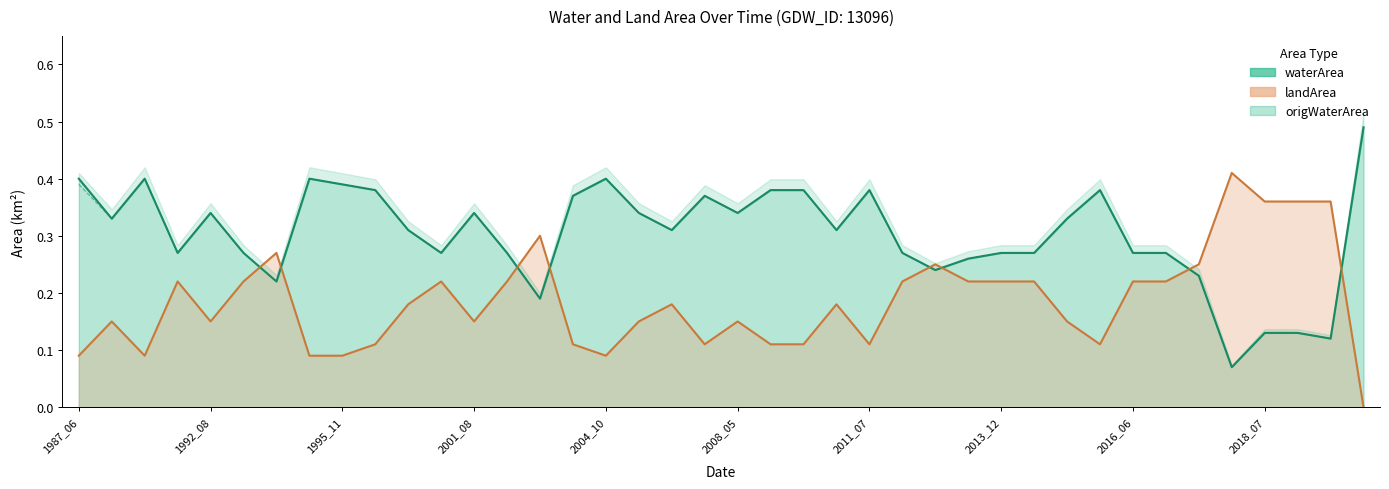

What is the sum of the waterArea values at 2004_06 and 2018_07?

0.5